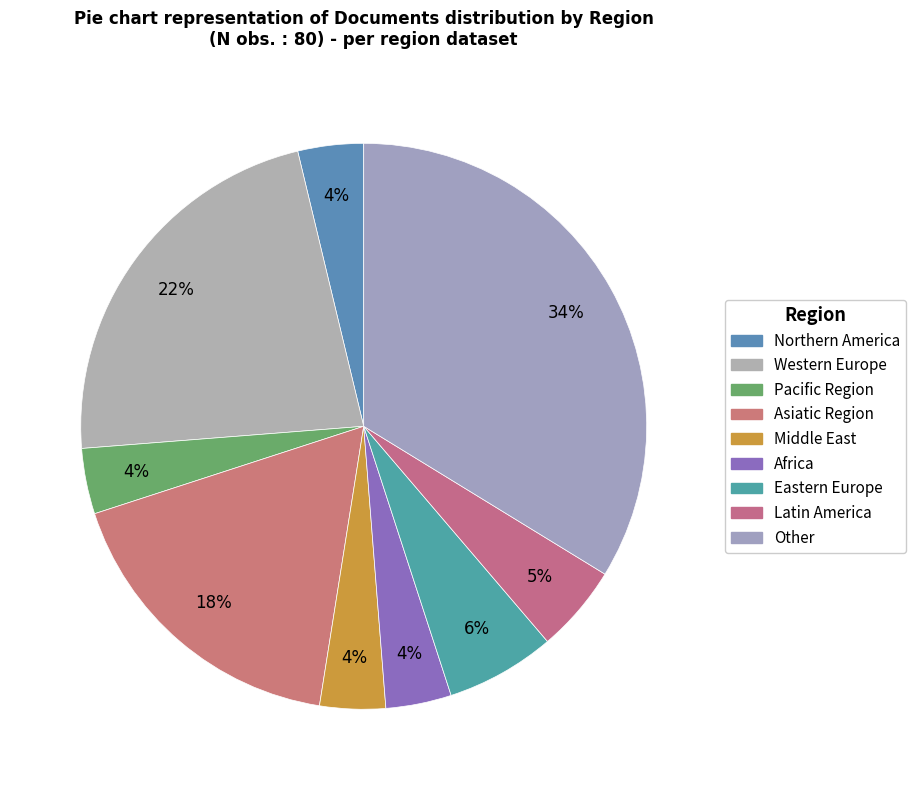

Count the number of slices in the pie.

9